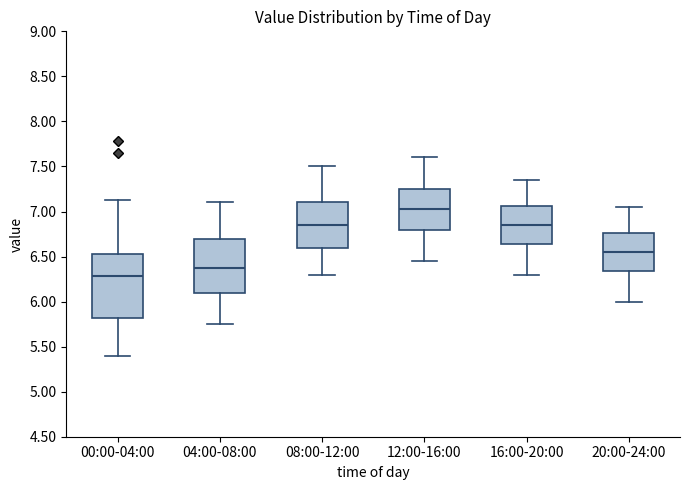

Reading left to right, transcribe this box plot: for each box, give where its median line is, the range the box spans, and where its two whiskers end, as read against the y-axis. The values are not printed on the chart, so give them approximately, as read against the axis.

00:00-04:00: median 6.30, box 5.80 to 6.55, whiskers 5.40 to 7.15
04:00-08:00: median 6.40, box 6.10 to 6.70, whiskers 5.75 to 7.10
08:00-12:00: median 6.85, box 6.60 to 7.10, whiskers 6.30 to 7.50
12:00-16:00: median 7.05, box 6.80 to 7.25, whiskers 6.45 to 7.60
16:00-20:00: median 6.85, box 6.65 to 7.05, whiskers 6.30 to 7.35
20:00-24:00: median 6.55, box 6.35 to 6.75, whiskers 6.00 to 7.05